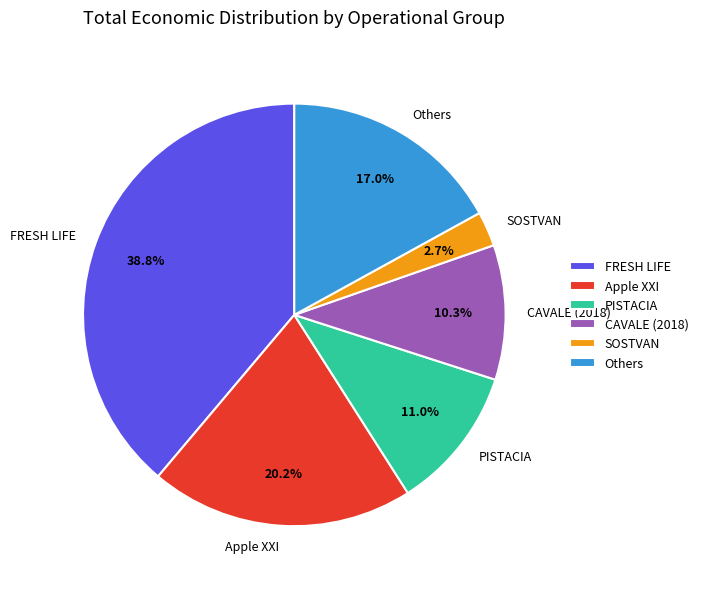

What portion of the pie excludes PISTACIA?

89.0%